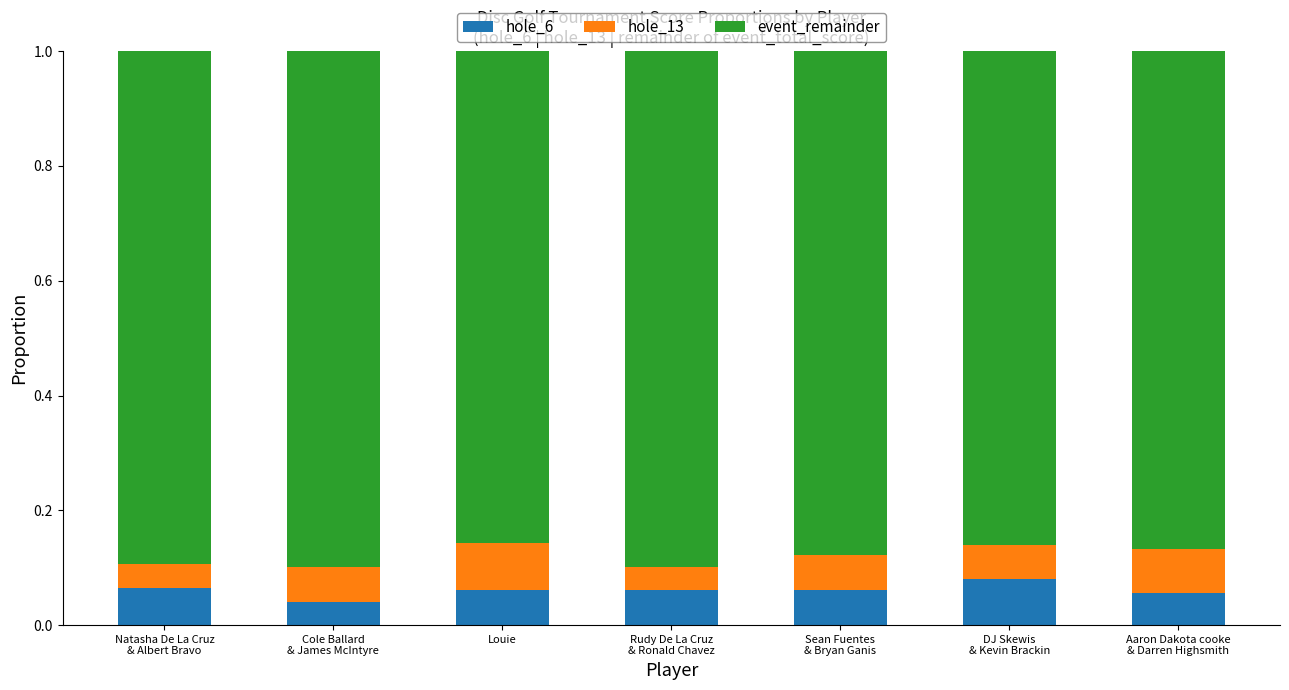

True or false: hole_6 has a value of 0.0 at Sean Fuentes
& Bryan Ganis.

False